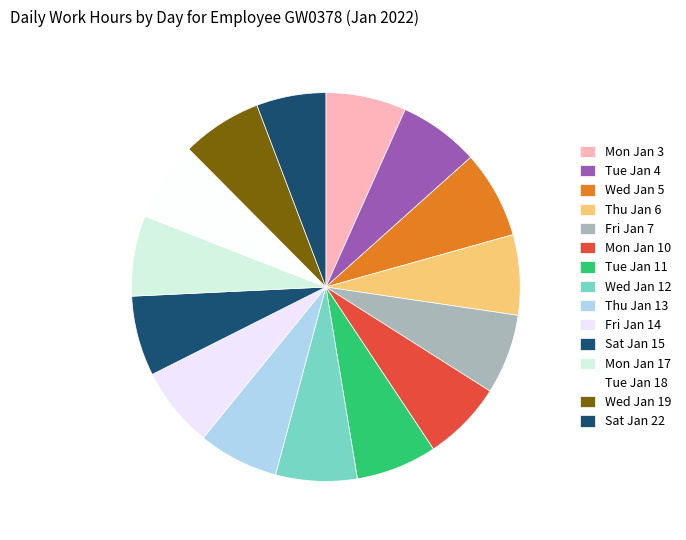

How many segments does this pie chart have?

15